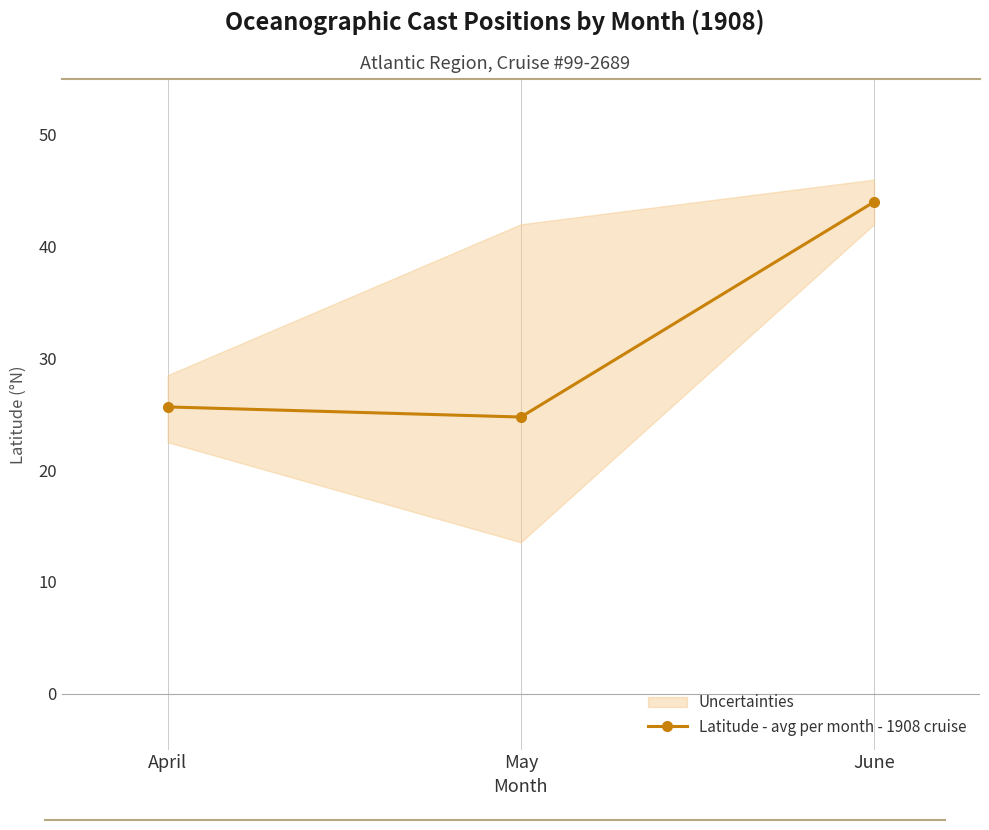

What is the difference between the maximum and minimum values?

19.2